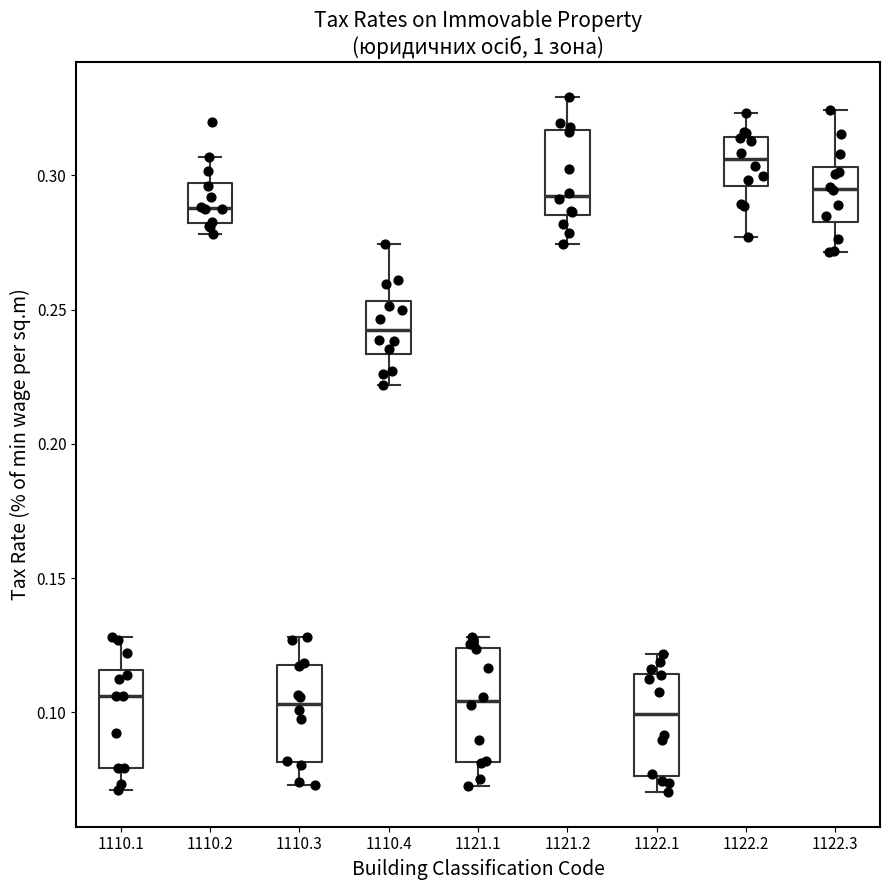

Reading left to right, transcribe this box plot: for each box, give where its median line is, the range the box spans, and where its two whiskers end, as read against the y-axis. The values are not printed on the chart, so give them approximately, as read against the axis.

1110.1: median 0.105, box 0.080 to 0.115, whiskers 0.070 to 0.130
1110.2: median 0.290, box 0.280 to 0.295, whiskers 0.280 (just below the box's lower edge) to 0.305
1110.3: median 0.105, box 0.080 to 0.115, whiskers 0.075 to 0.130
1110.4: median 0.245, box 0.235 to 0.255, whiskers 0.220 to 0.275
1121.1: median 0.105, box 0.080 to 0.125, whiskers 0.075 to 0.130
1121.2: median 0.290, box 0.285 to 0.315, whiskers 0.275 to 0.330
1122.1: median 0.100, box 0.075 to 0.115, whiskers 0.070 to 0.120
1122.2: median 0.305, box 0.295 to 0.315, whiskers 0.275 to 0.325
1122.3: median 0.295, box 0.285 to 0.305, whiskers 0.270 to 0.325